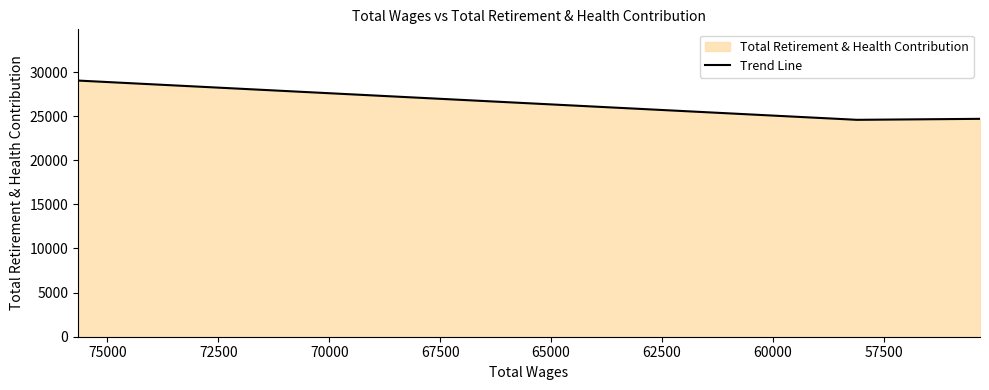

True or false: the data shows 37155 at 57500.

False